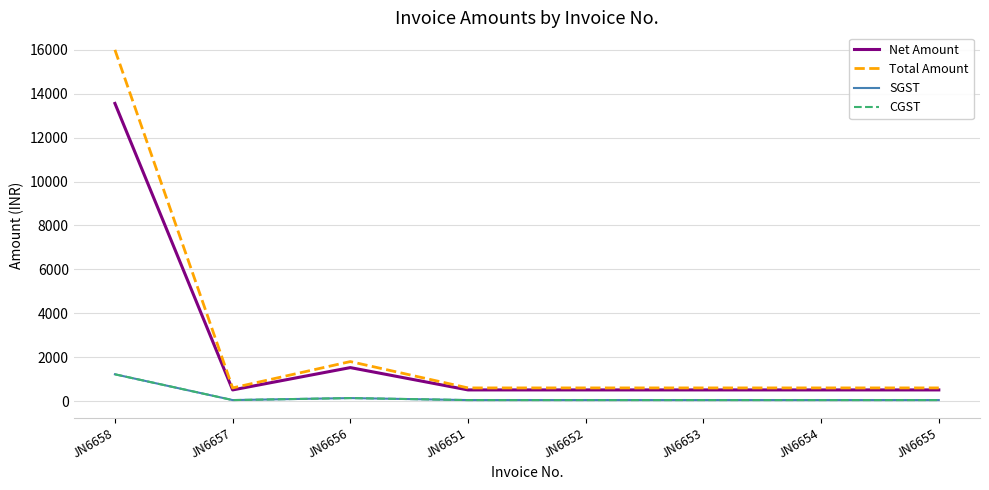

What is the greatest value displayed?

16000.0